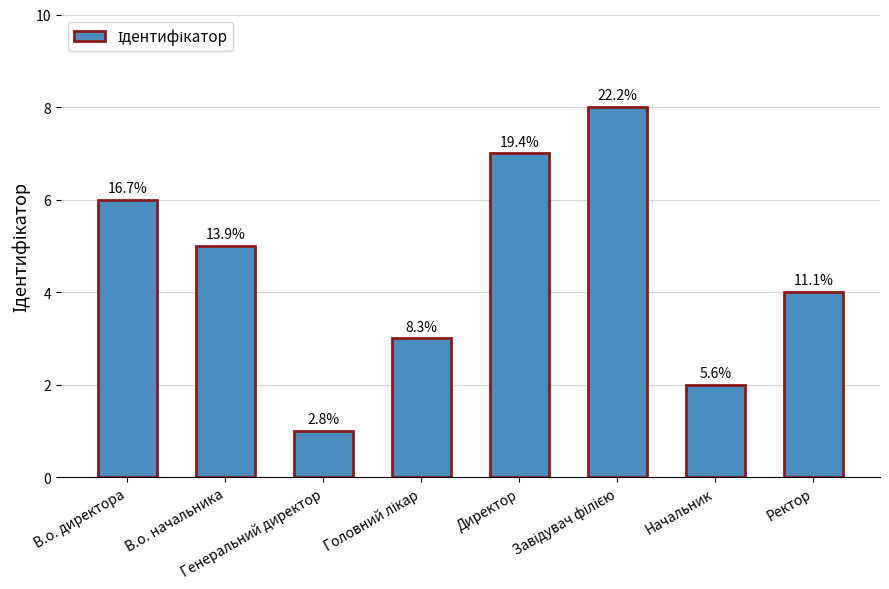

At which category does the chart reach its peak across all series?

Завідувач філією